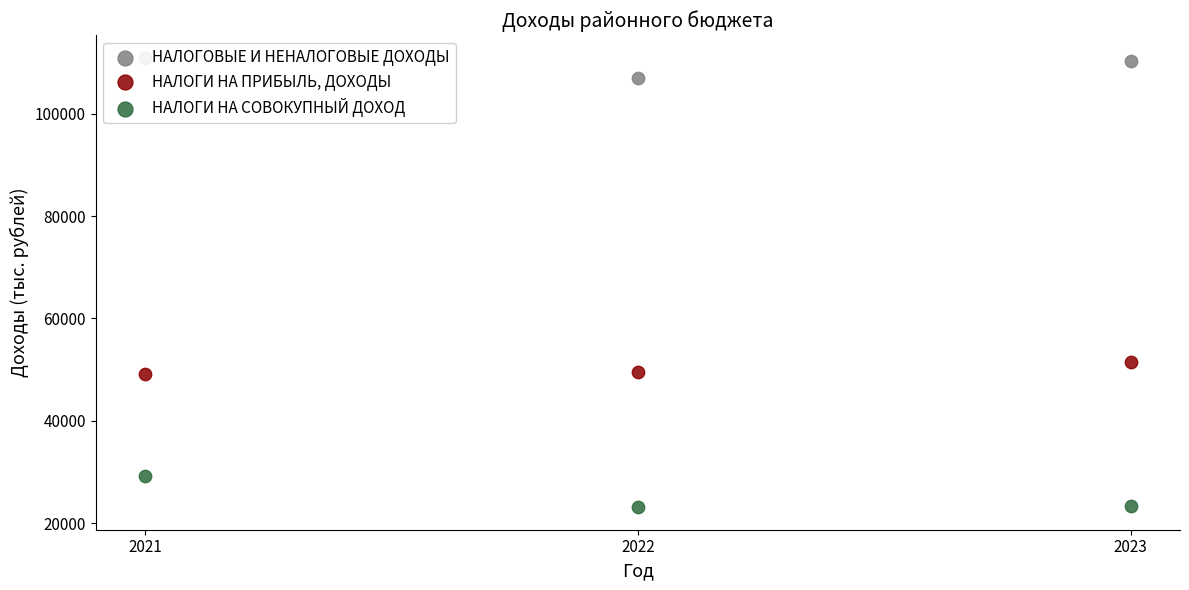

Which series has the widest spread of Y values?

НАЛОГИ НА СОВОКУПНЫЙ ДОХОД